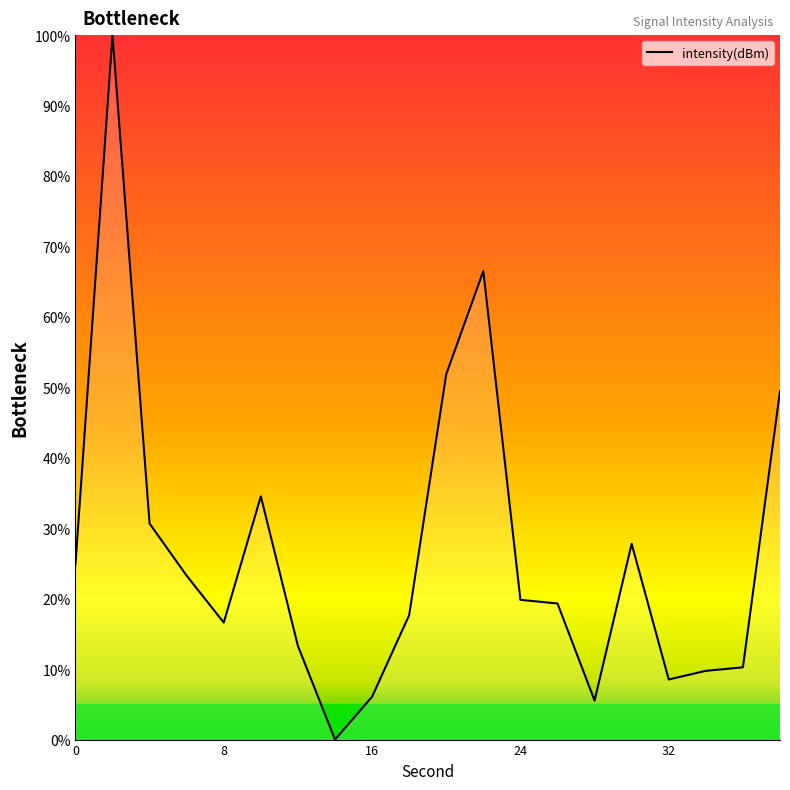

What is the difference between the maximum and minimum values?

100.0